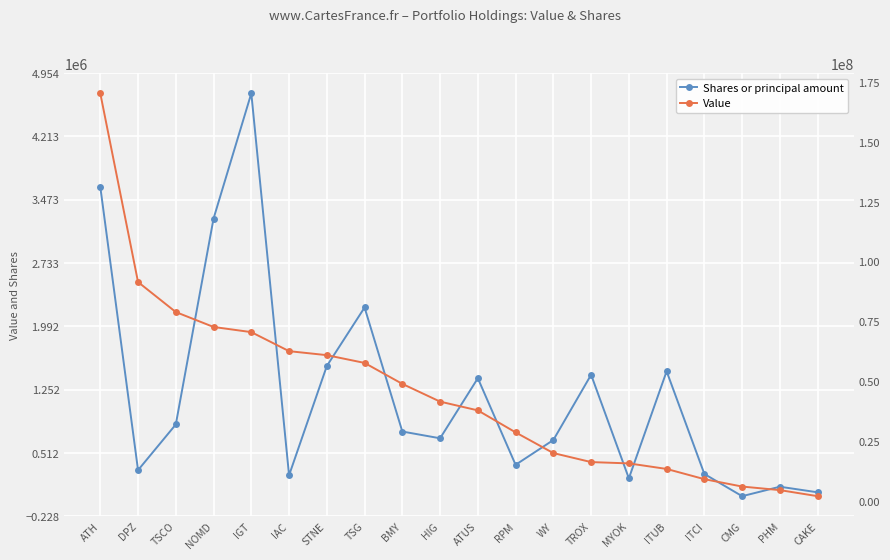

How many series are shown in this chart?

2